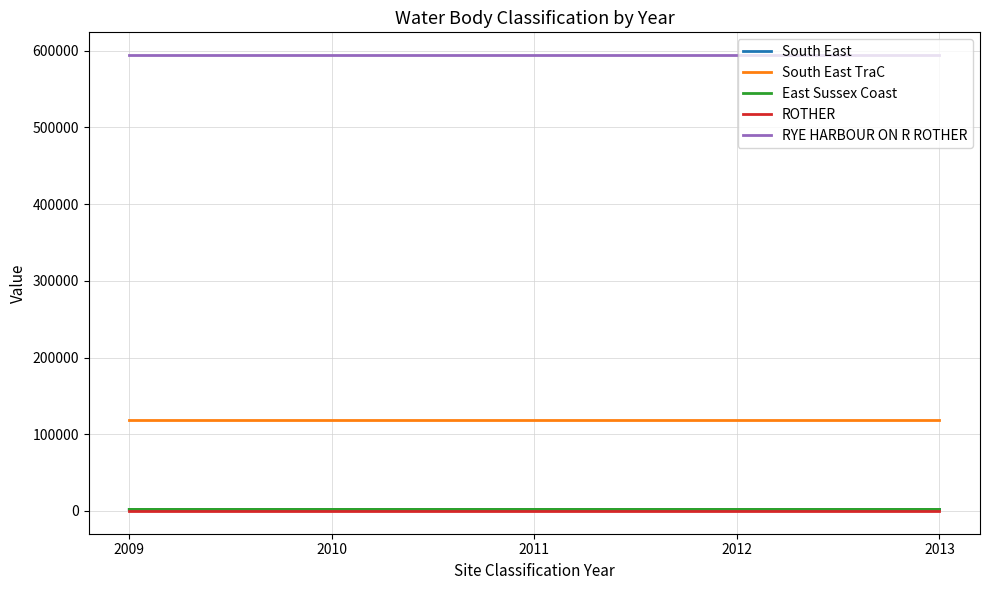

Is this an area chart (filled region under the line)?

No